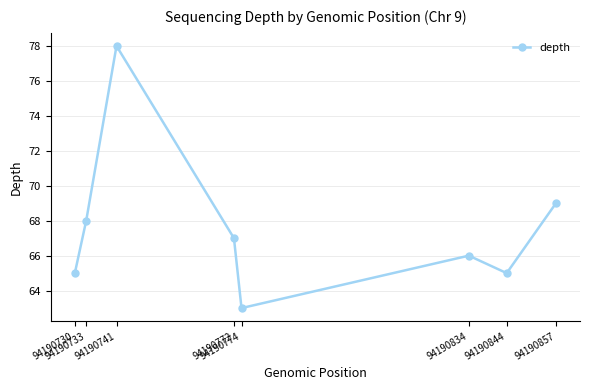

Is it true that the value at 94190730 is 113?

False